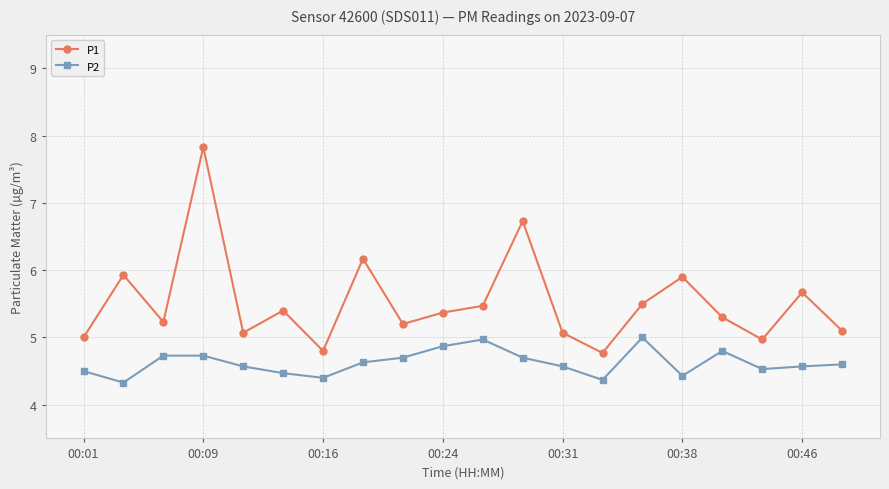

What is the minimum value for P2?

4.3